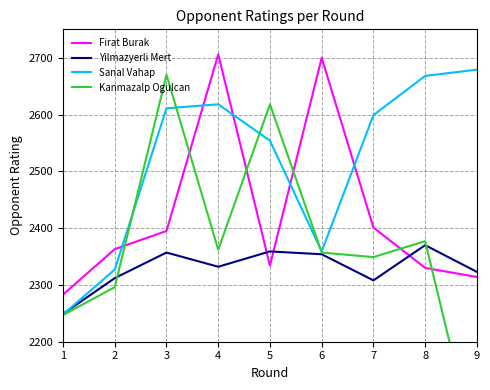

What is the greatest value displayed?

2706